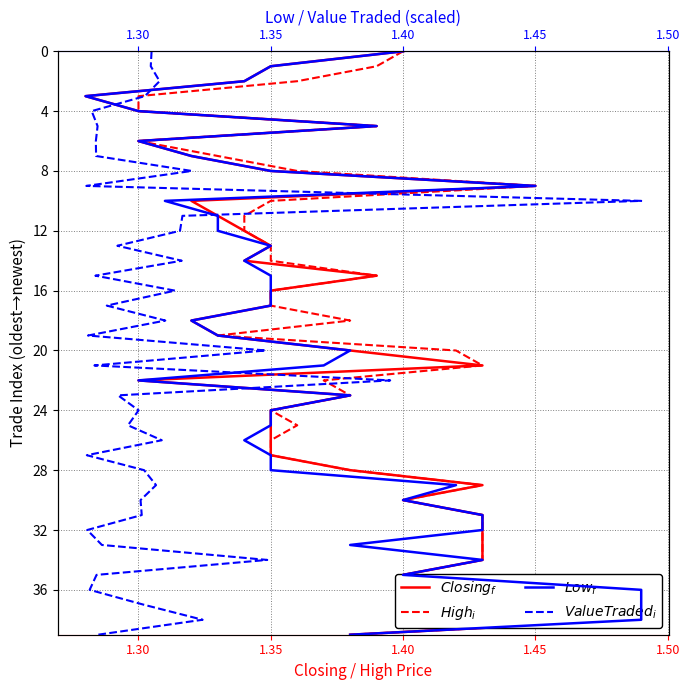

Count the number of data series in this chart.

4